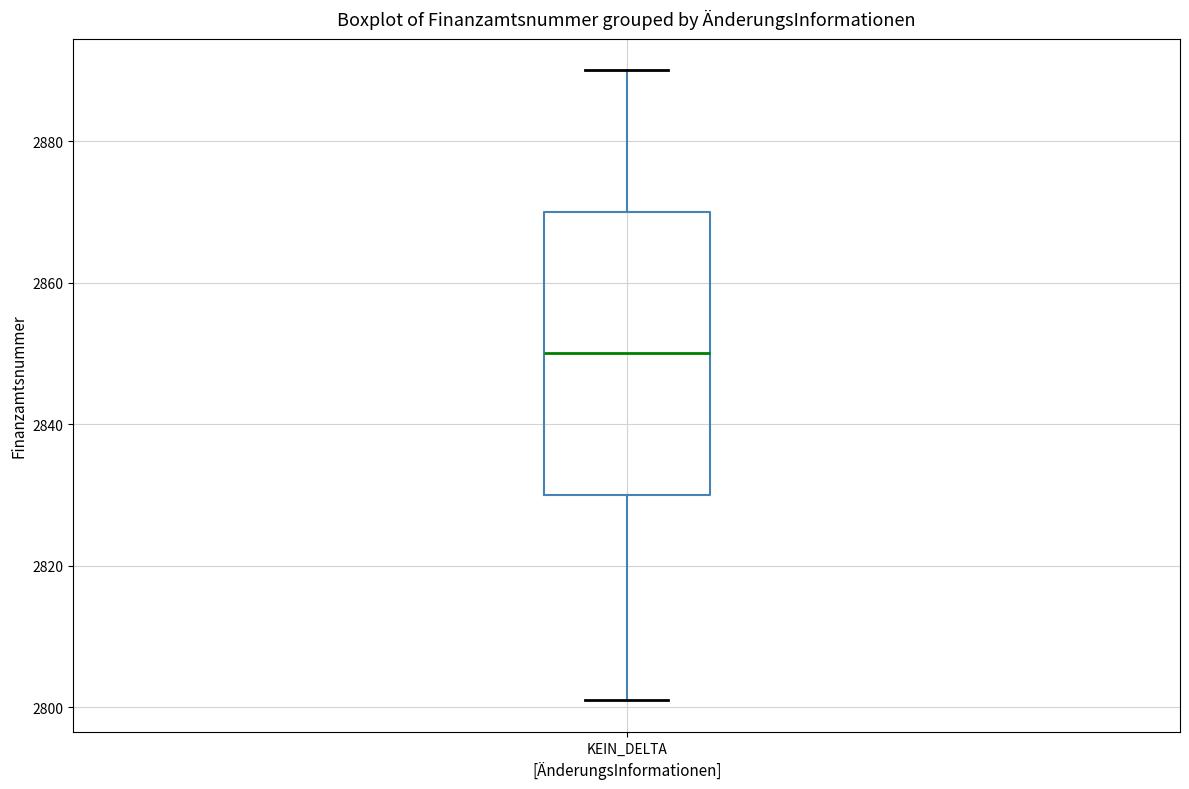

Read this box plot against the y-axis: the position of the median line, the range covered by the box, and the ends of both whiskers. The values are not printed on the chart, so give them approximately, as read against the axis.

median 2850, box 2830 to 2870, whiskers 2802 to 2890